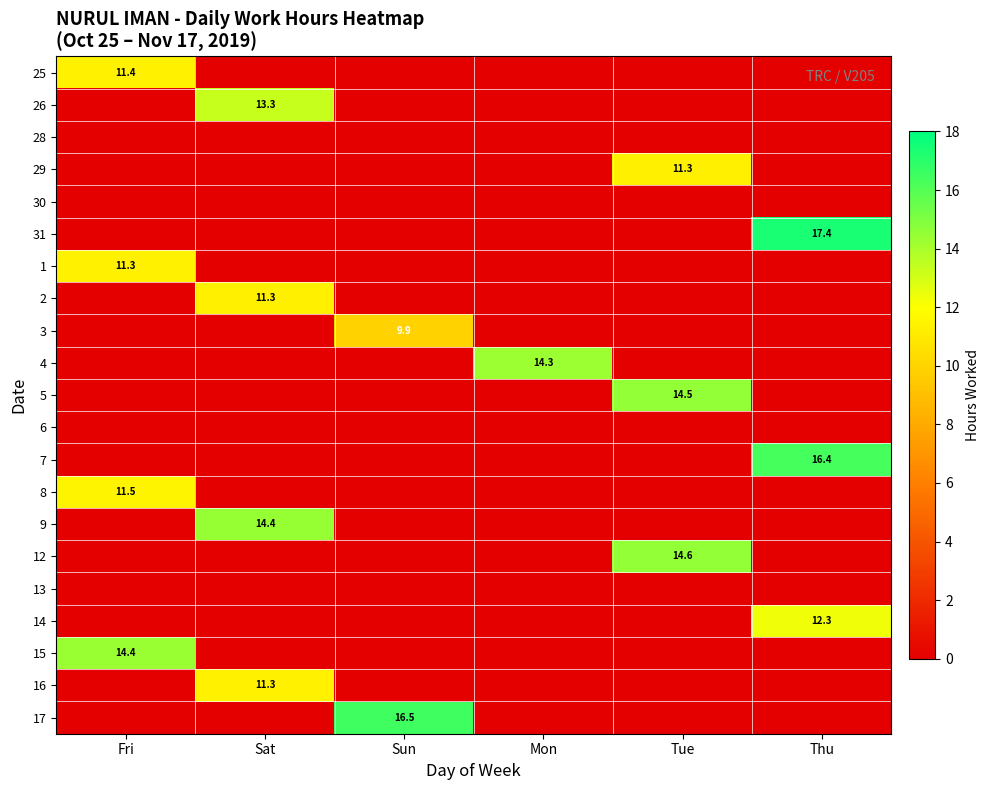

Is the value of 5 at Tue greater than the value of 15 at Fri?

Yes